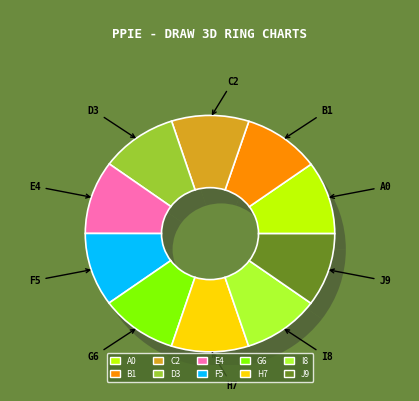

The 88148 slice represents 21% of the pie. True or false?

False